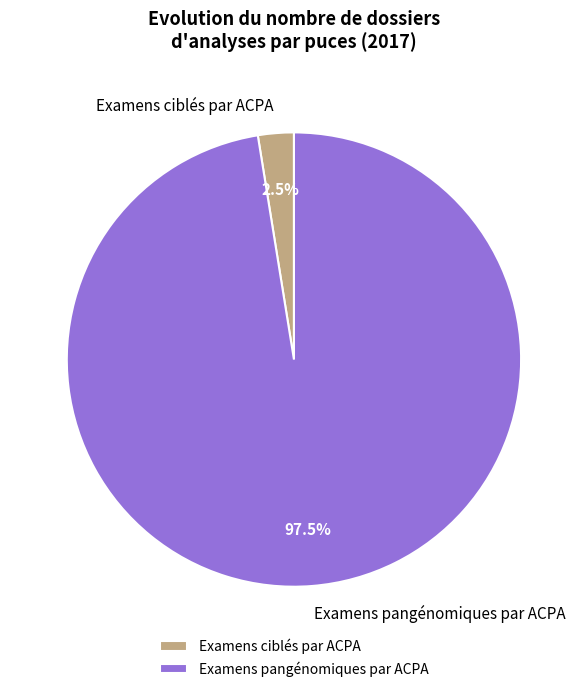

Combined, do Examens pangénomiques par ACPA and Examens ciblés par ACPA account for over 50%?

Yes